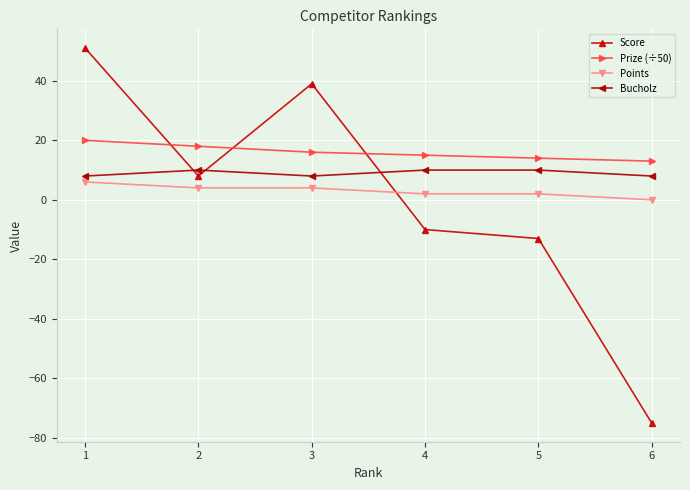

What value does the Bucholz series have at 3?

8